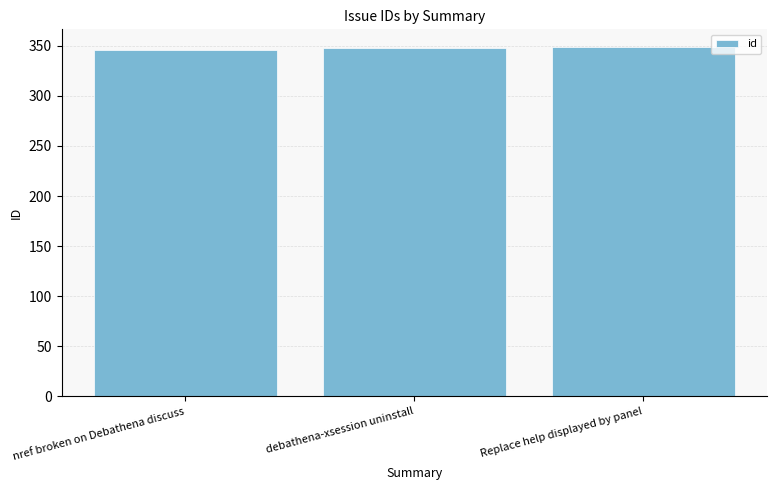

What is the label of the 2nd bar from the right?

debathena-xsession uninstall